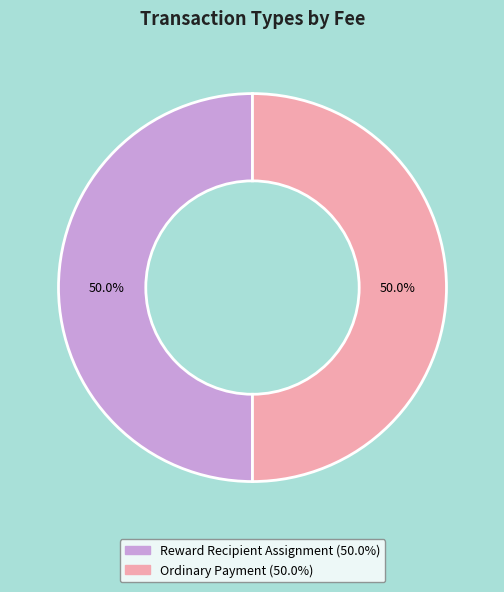

How many segments does this pie chart have?

2